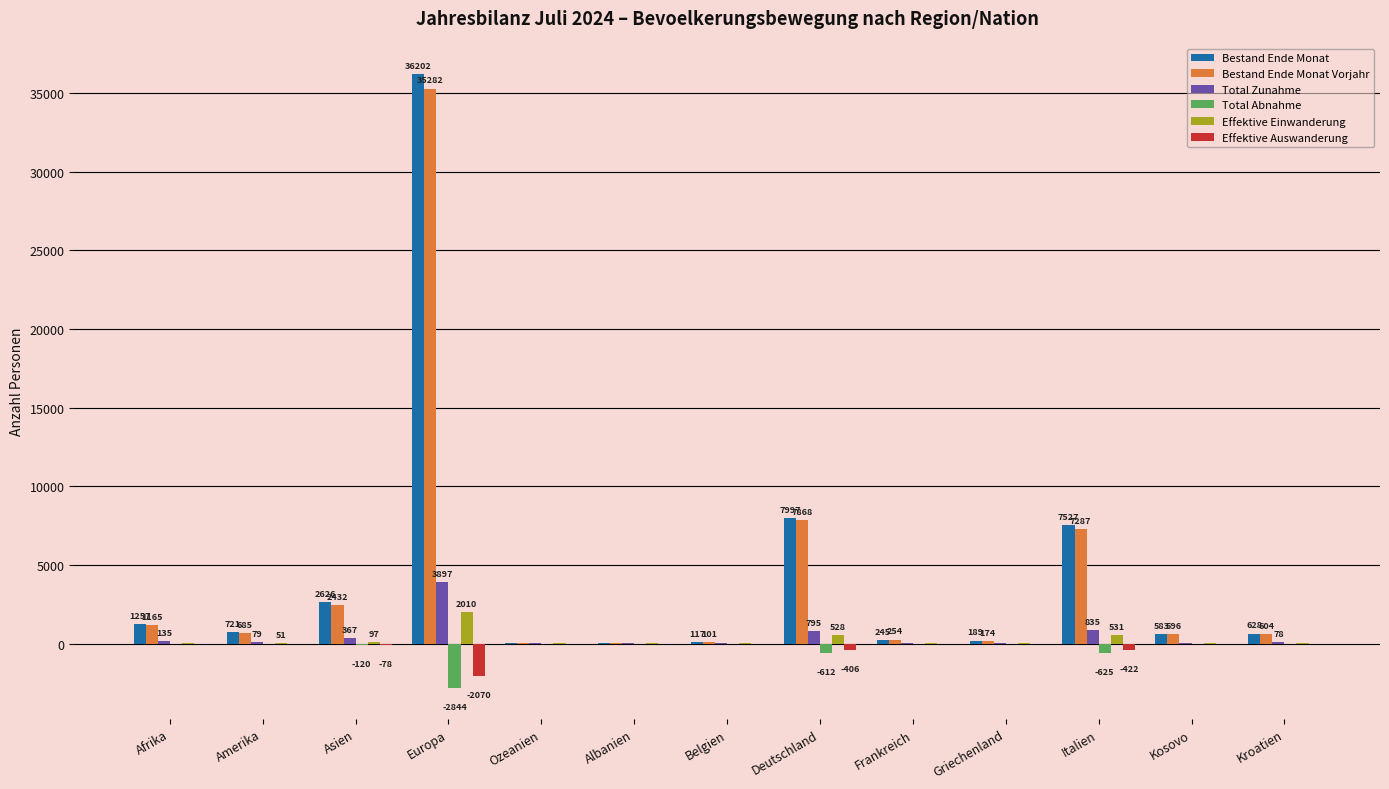

What are all the series names shown in the legend?

Bestand Ende Monat, Bestand Ende Monat Vorjahr, Total Zunahme, Total Abnahme, Effektive Einwanderung, Effektive Auswanderung